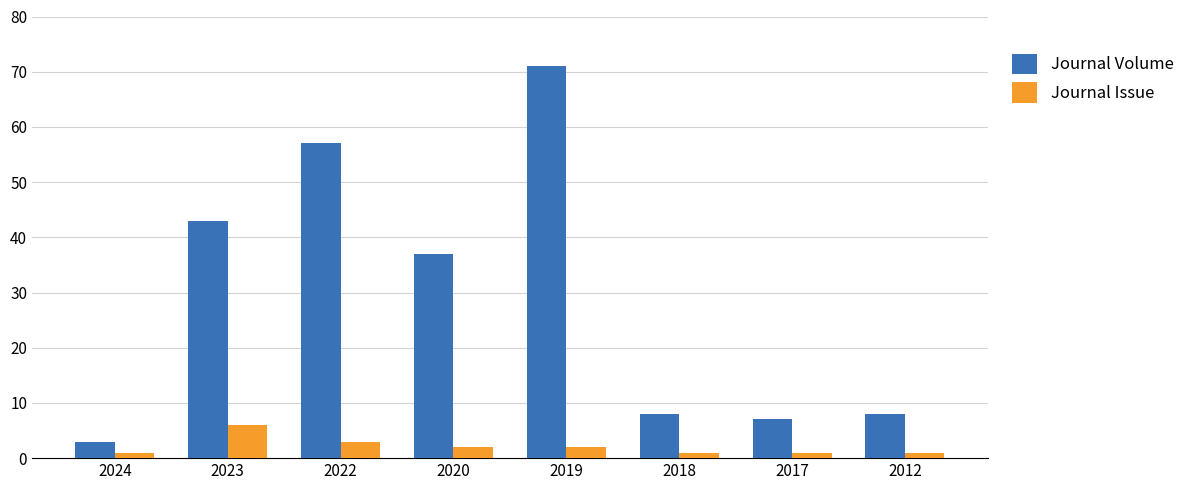

Reading left to right, what are all the values shown in this chart?

Journal Volume: 3	43	57	37	71	8	7	8
Journal Issue: 1	6	3	2	2	1	1	1